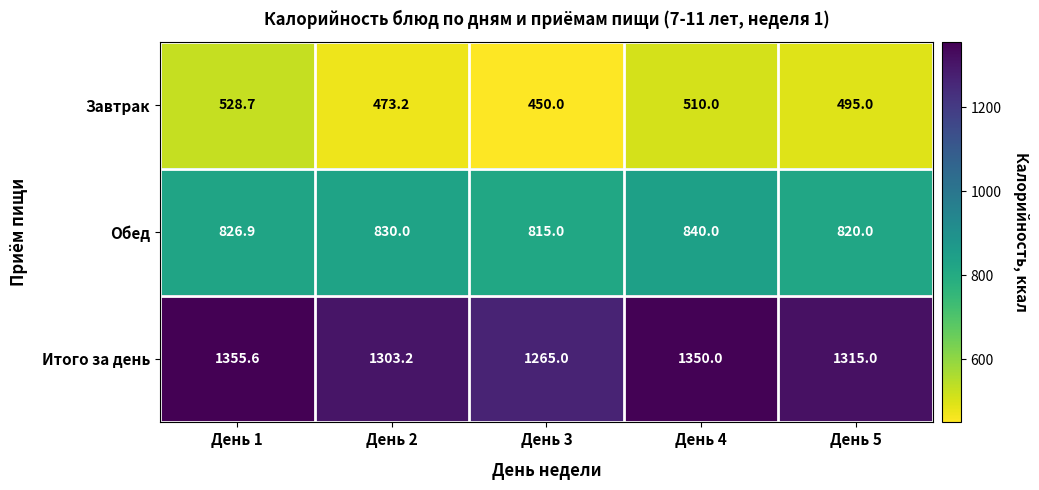

At which category is the sum across all series the highest?

День 1